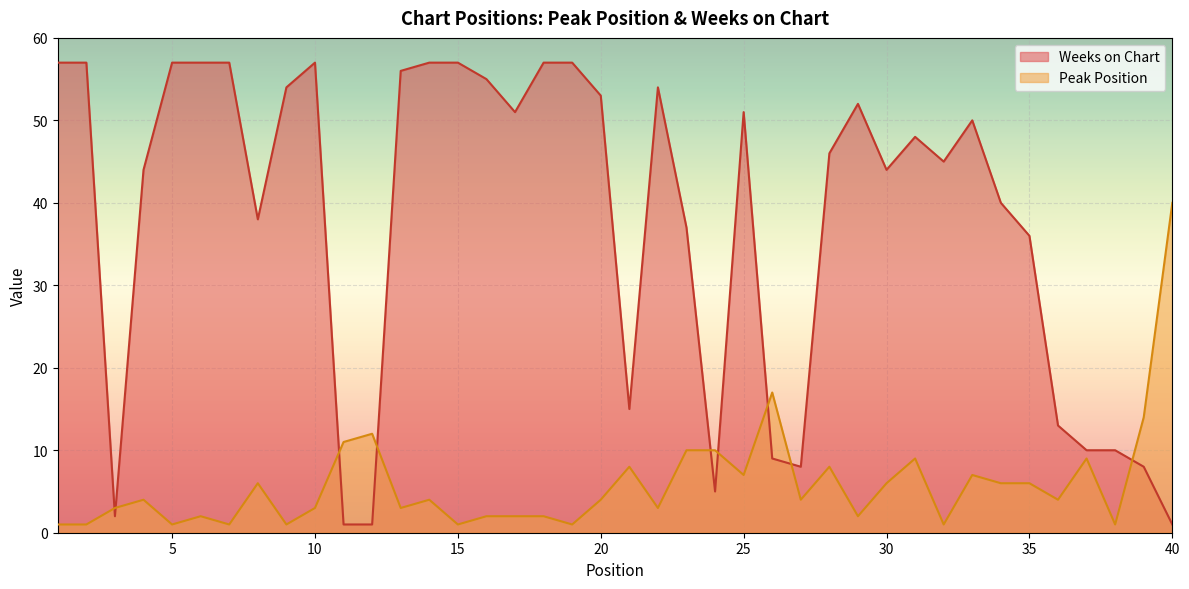

The Weeks on Chart series shows 39 at 14. True or false?

False